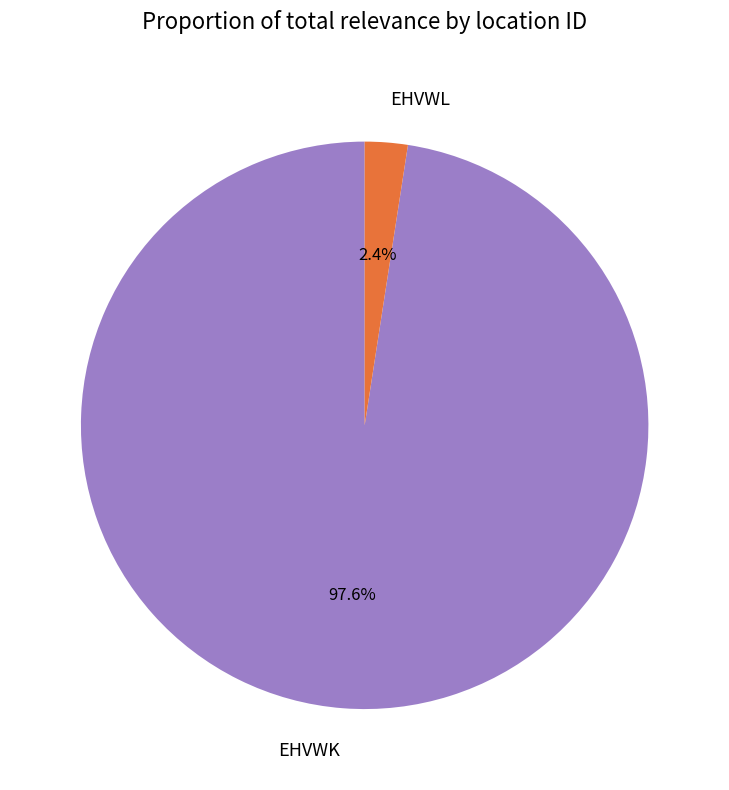

Which slice is the smallest?

EHVWL